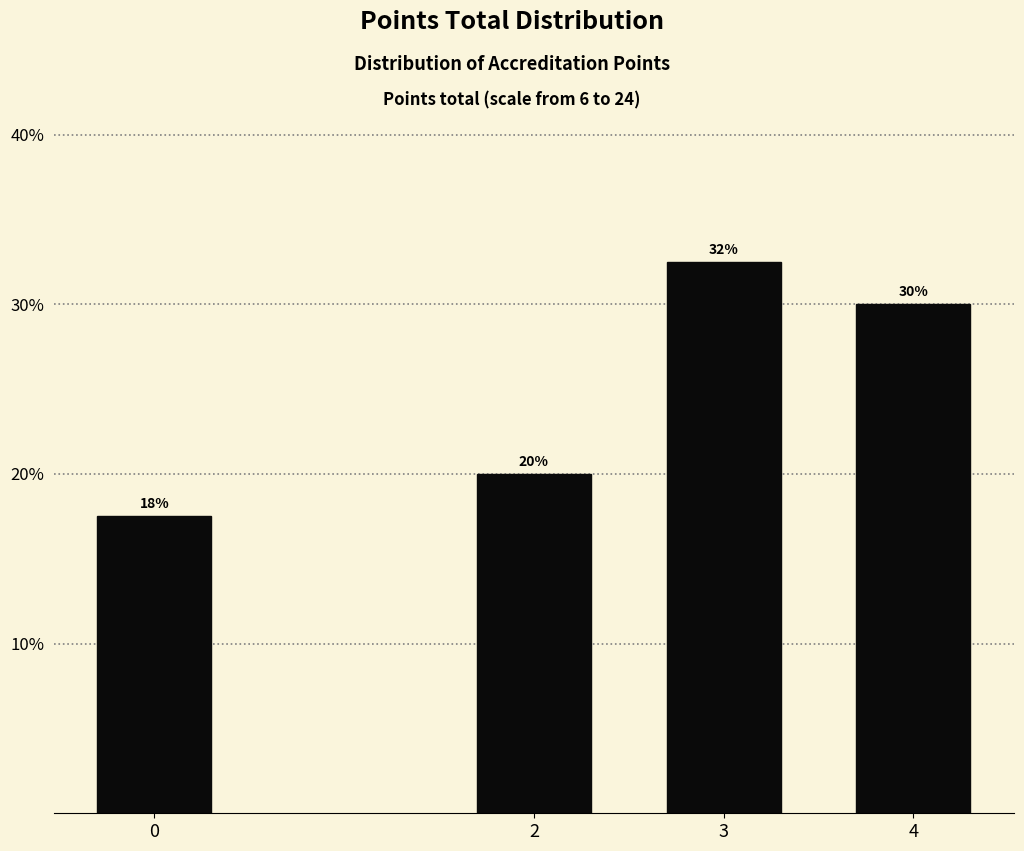

What is the value of the 4th bar from the left?

30.0